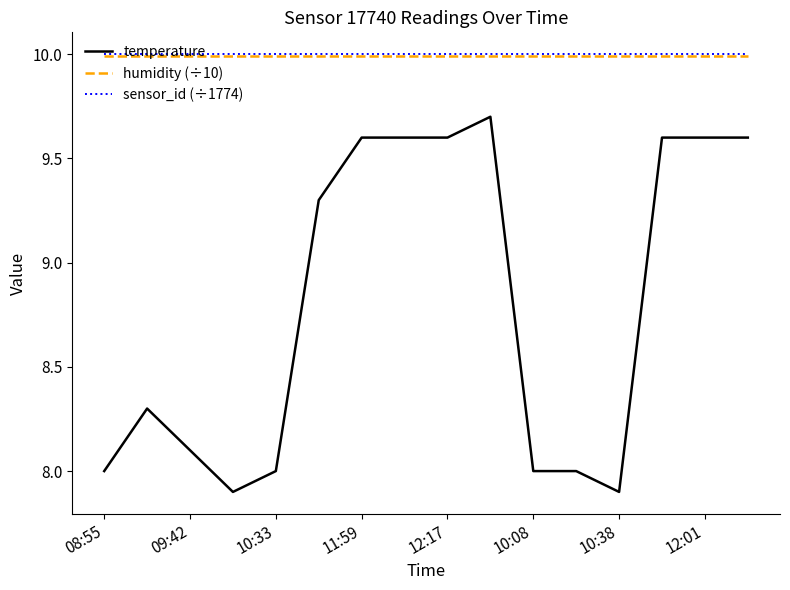

What is the sum of all sensor_id (÷1774) values?

160.0